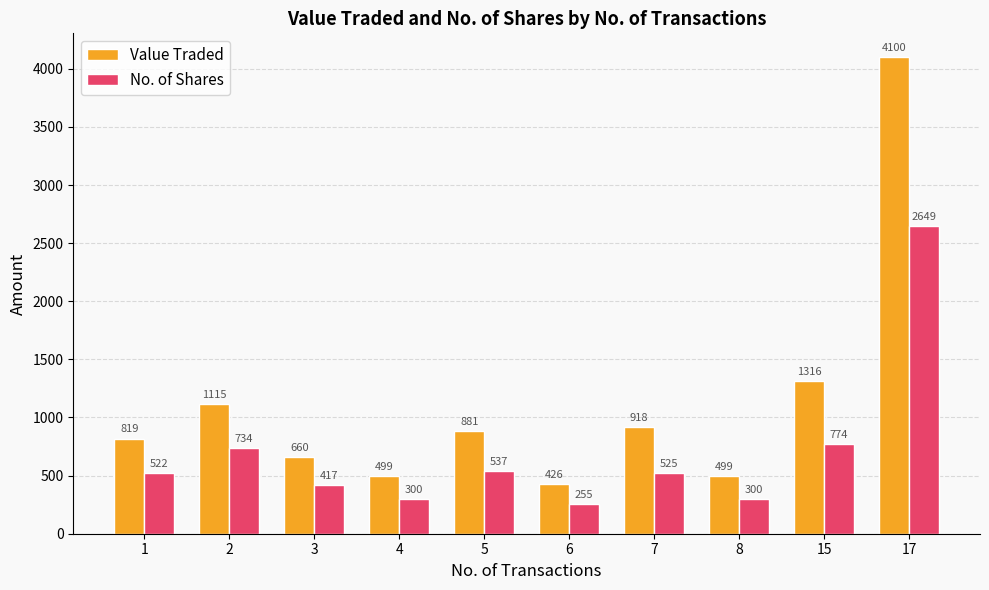

What is the lowest value of the No. of Shares series?

255